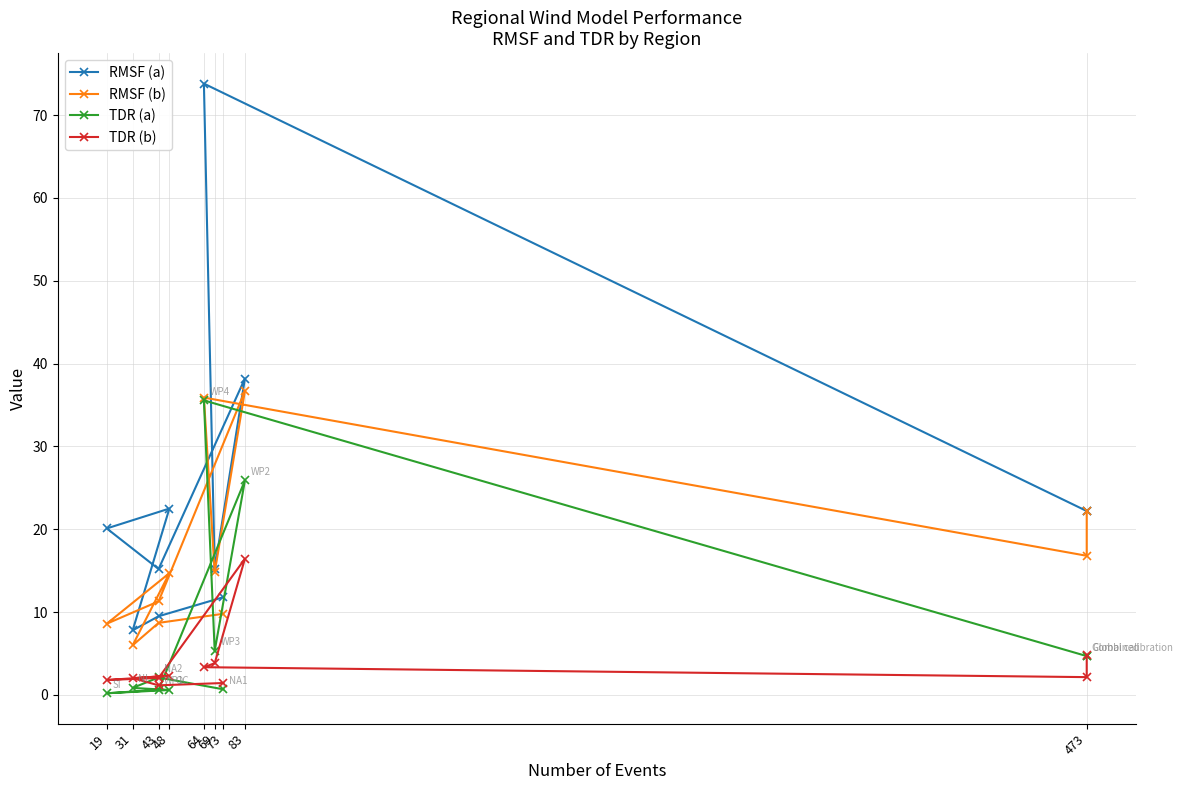

What is the sum of all TDR (b) values?

41.4